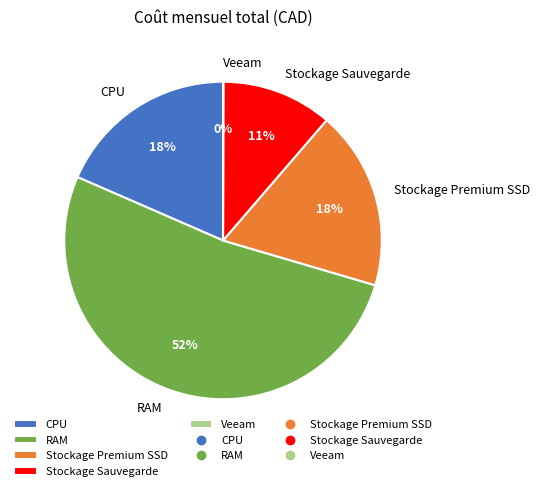

To the nearest percent, what is the average slice percentage?

20%